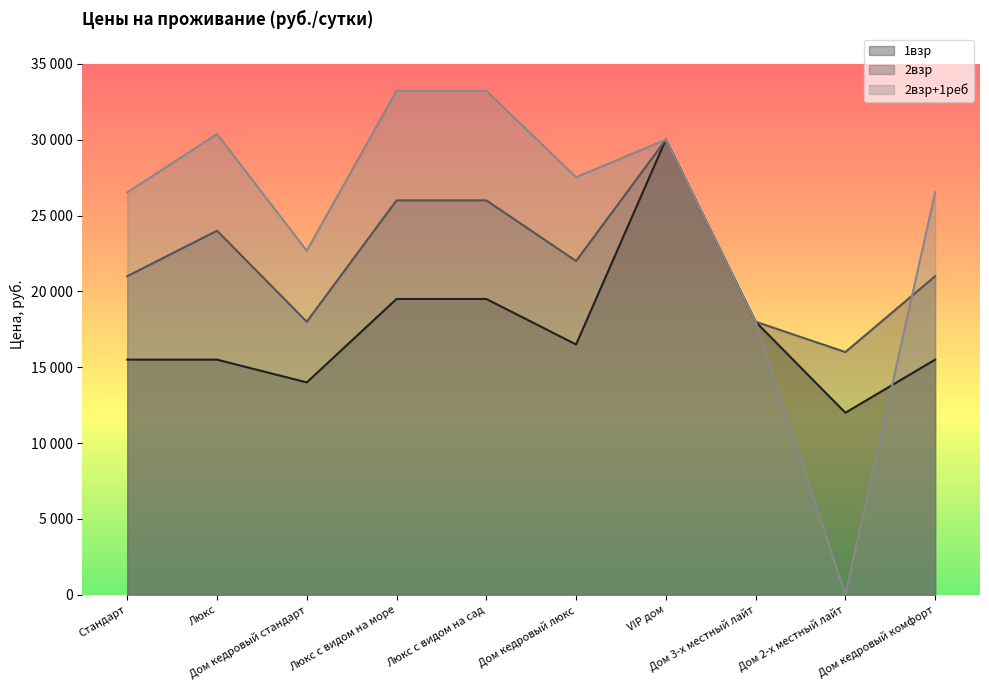

At which label is 2взр+1реб closest to 16612?

Дом 3-х местный лайт